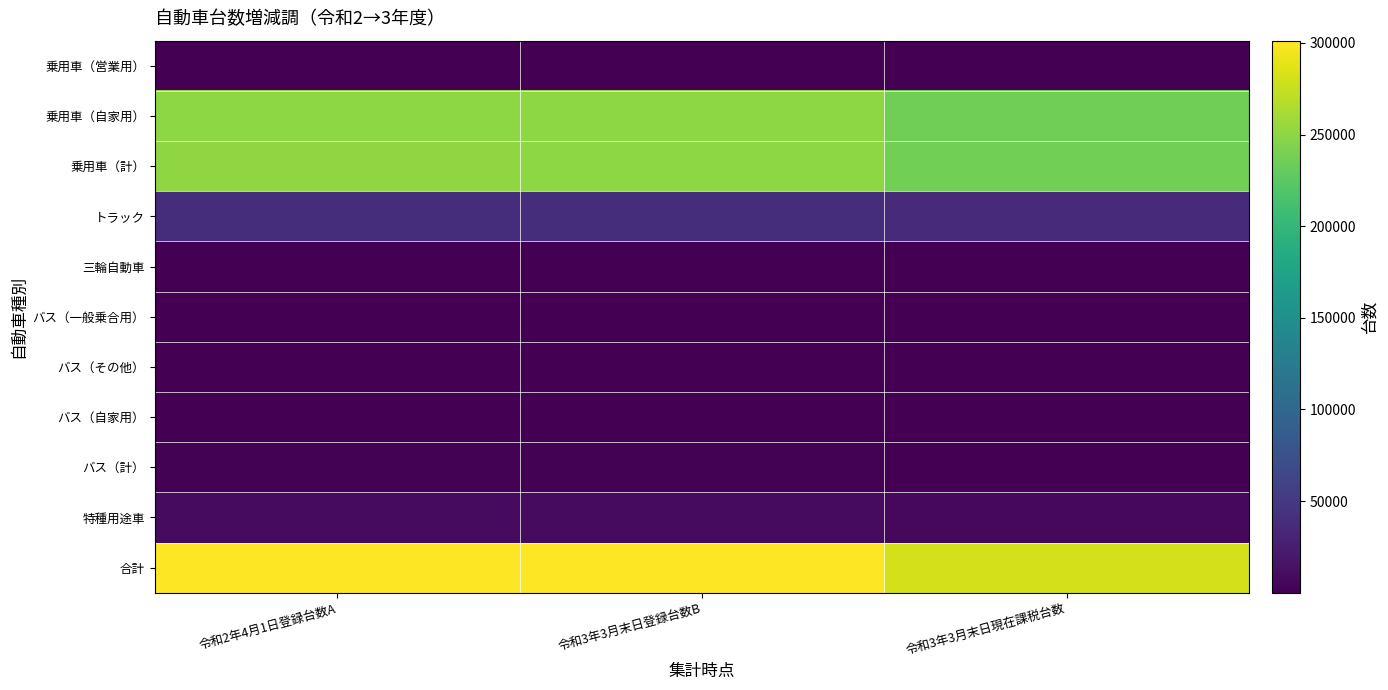

How many data points does each series have?

3